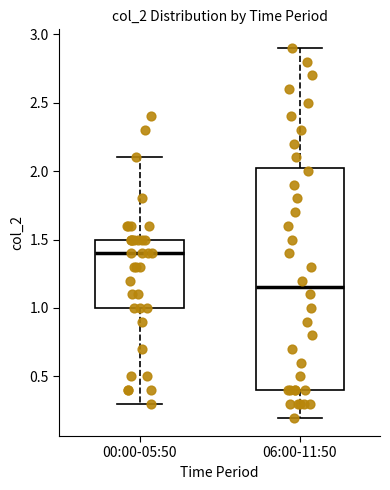

Which box is the tallest, from its lower edge to its upper edge?

06:00-11:50